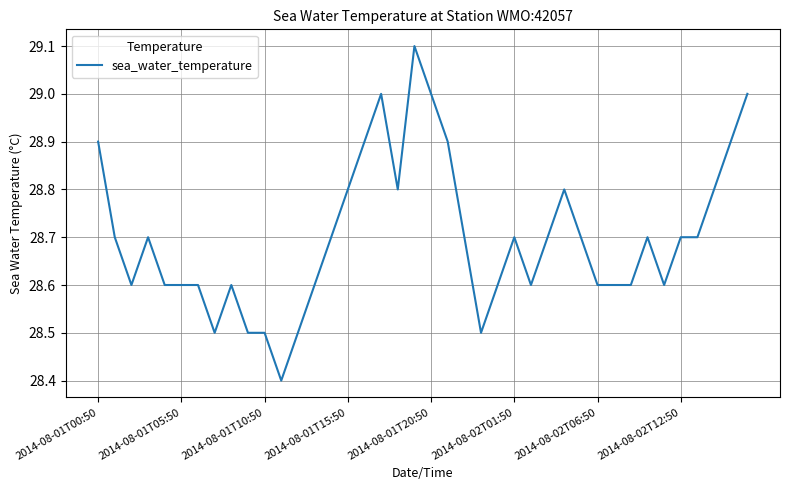

What is the sum of all values?

1148.0